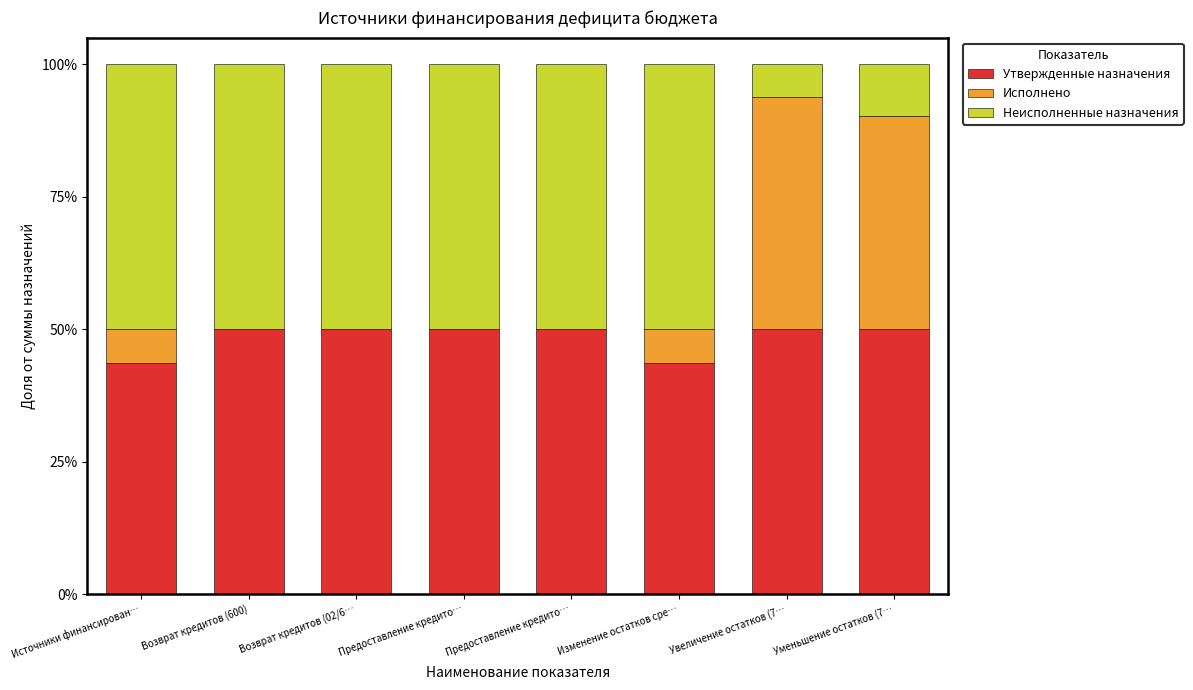

What are all the series names shown in the legend?

Утвержденные назначения, Исполнено, Неисполненные назначения